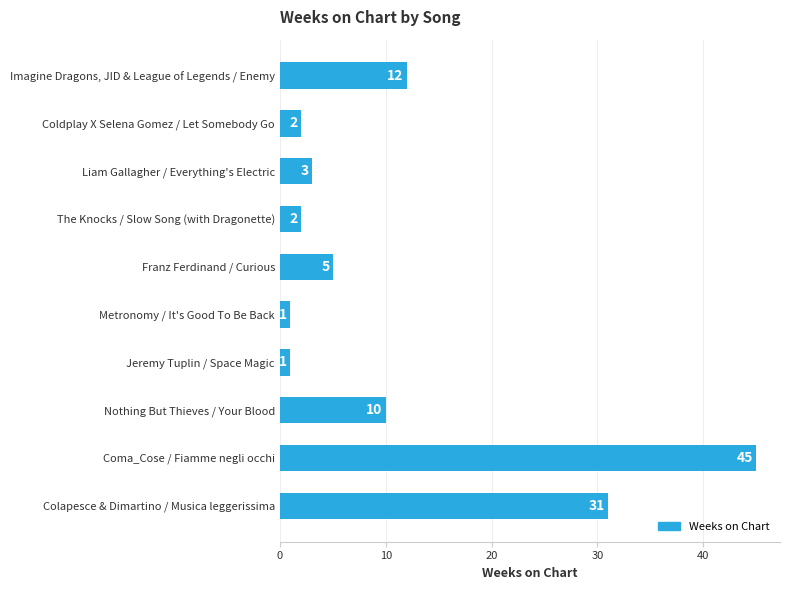

At which label is the value closest to 23?

Colapesce & Dimartino / Musica leggerissima